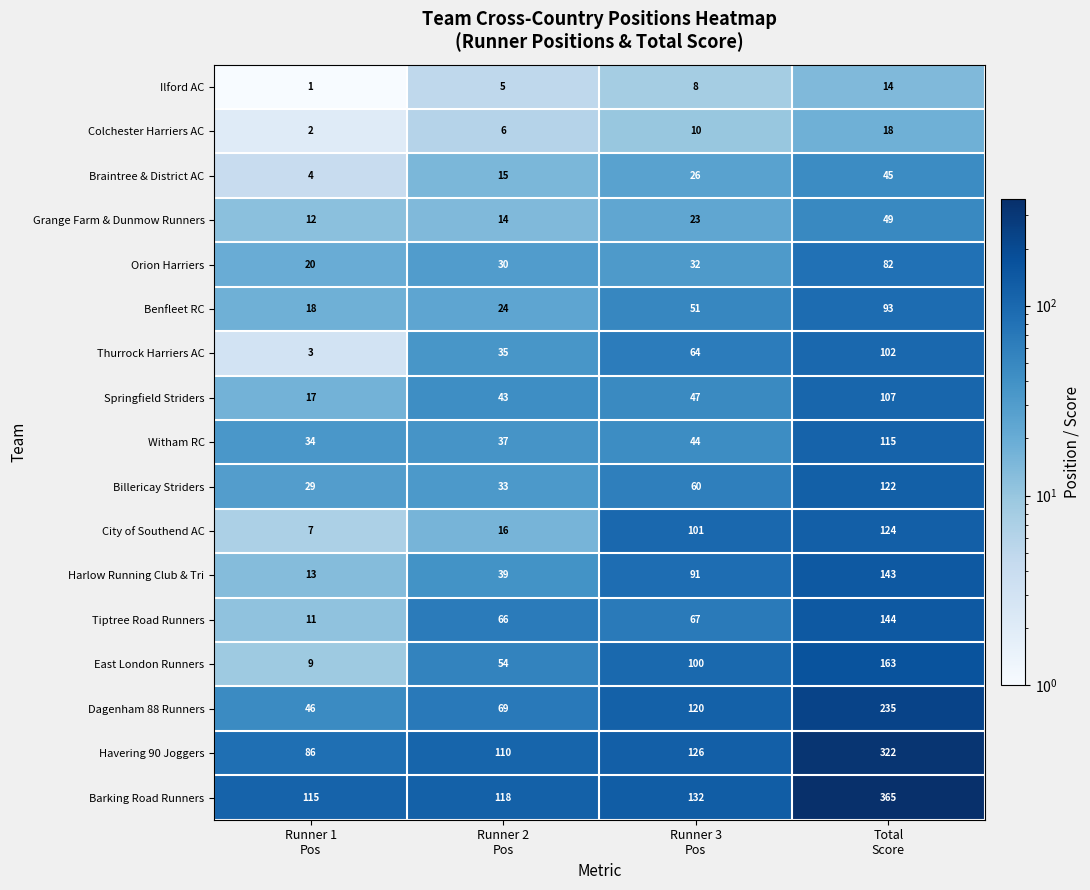

What is the total value across all series at Runner 1
Pos?

427